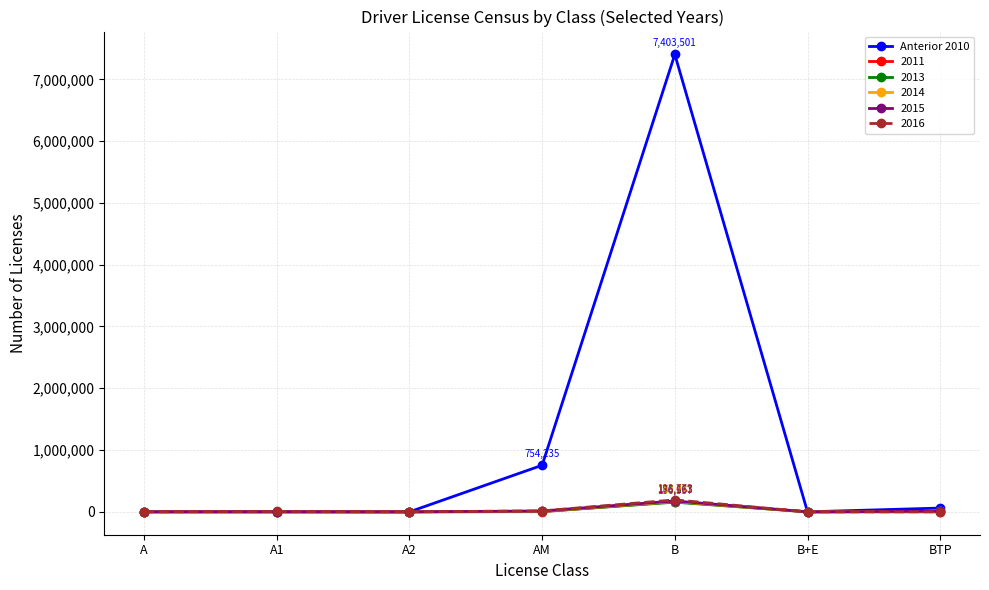

What is the label of the 5th point from the right?

A2